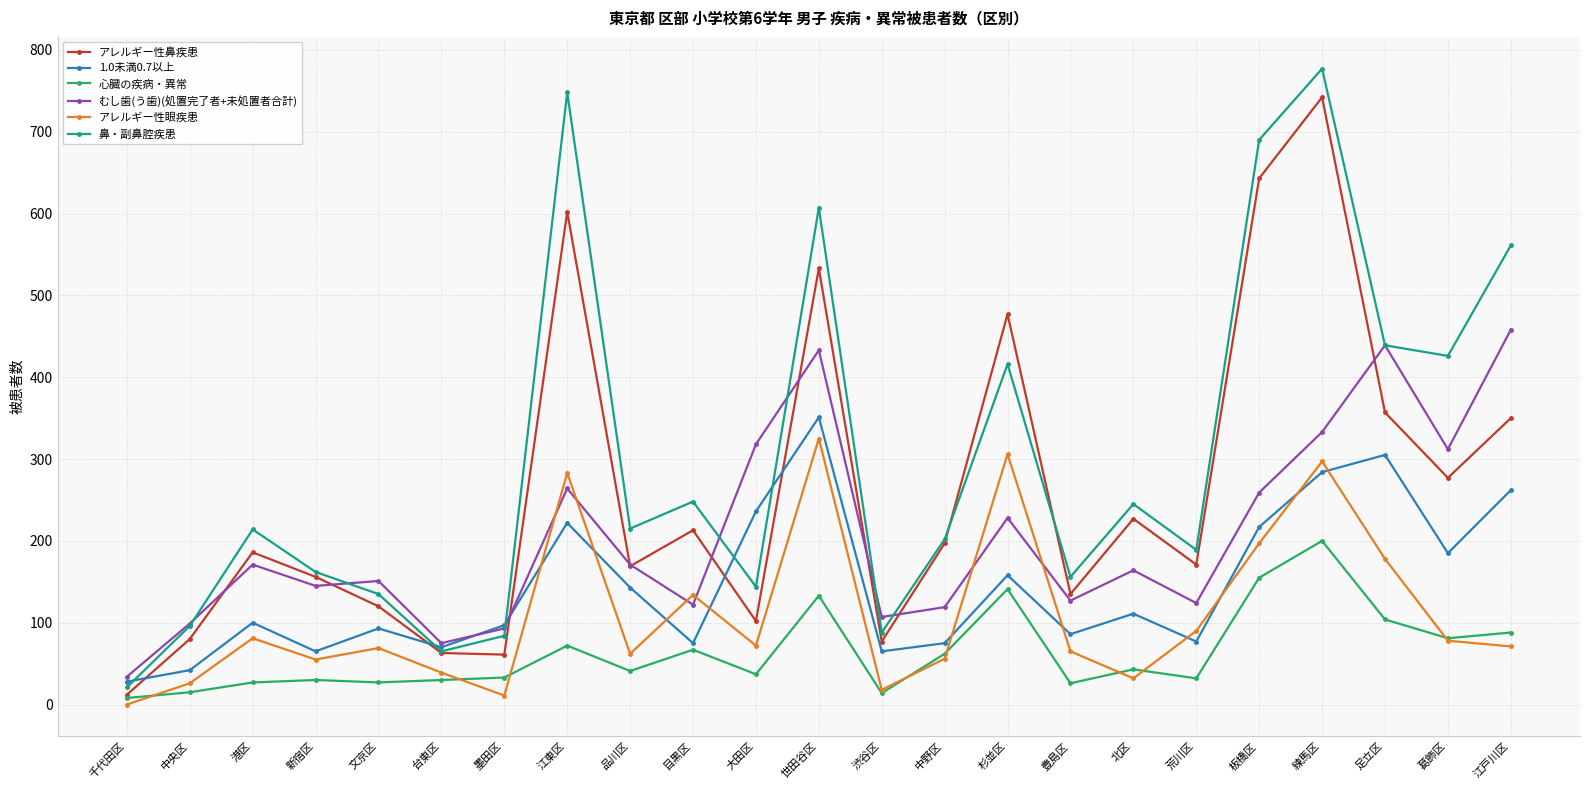

The value of アレルギー性鼻疾患 at 板橋区 is 643. True or false?

True